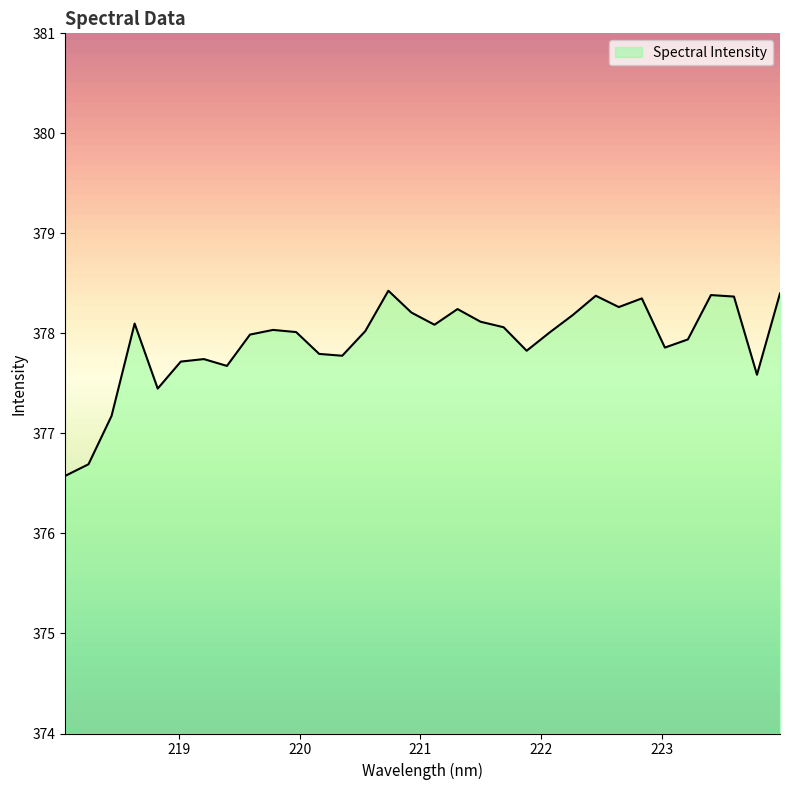

What is the ratio of the value at 219.3979 to the value at 218.2508?

1.0